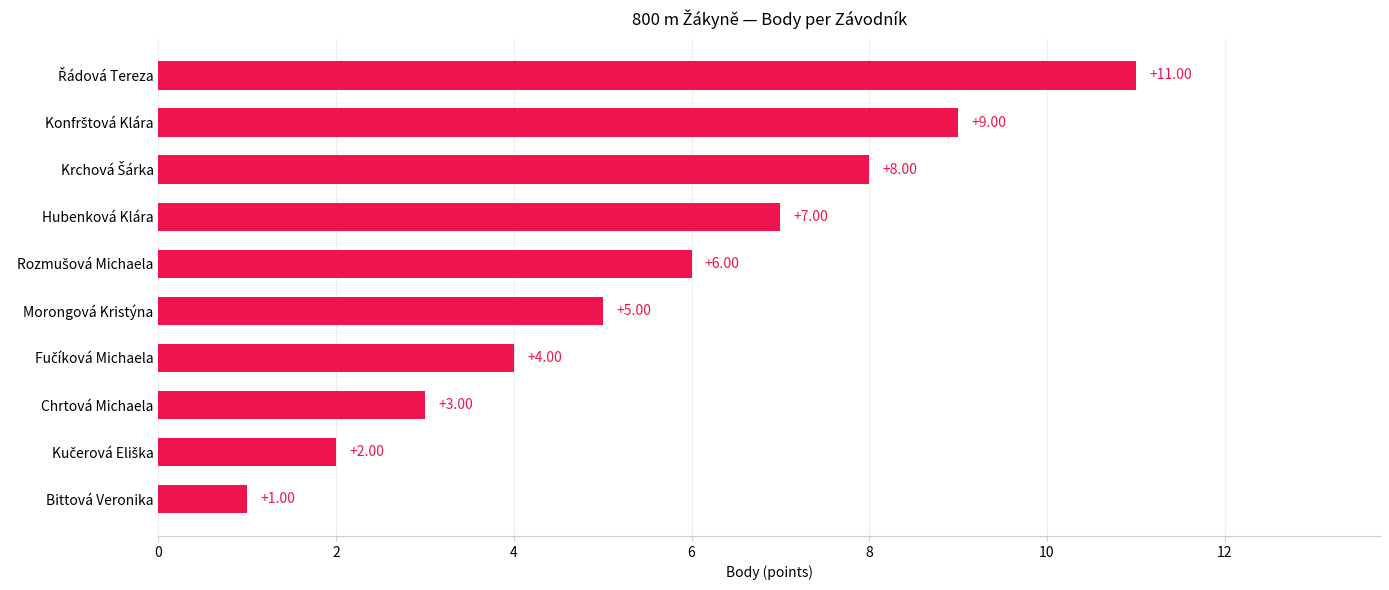

What is the greatest value displayed?

11